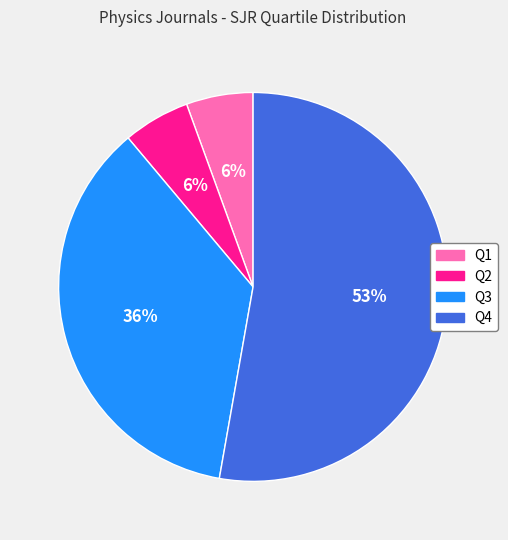

Approximately how many times larger is the value at Q1 compared to Q3?

0.2